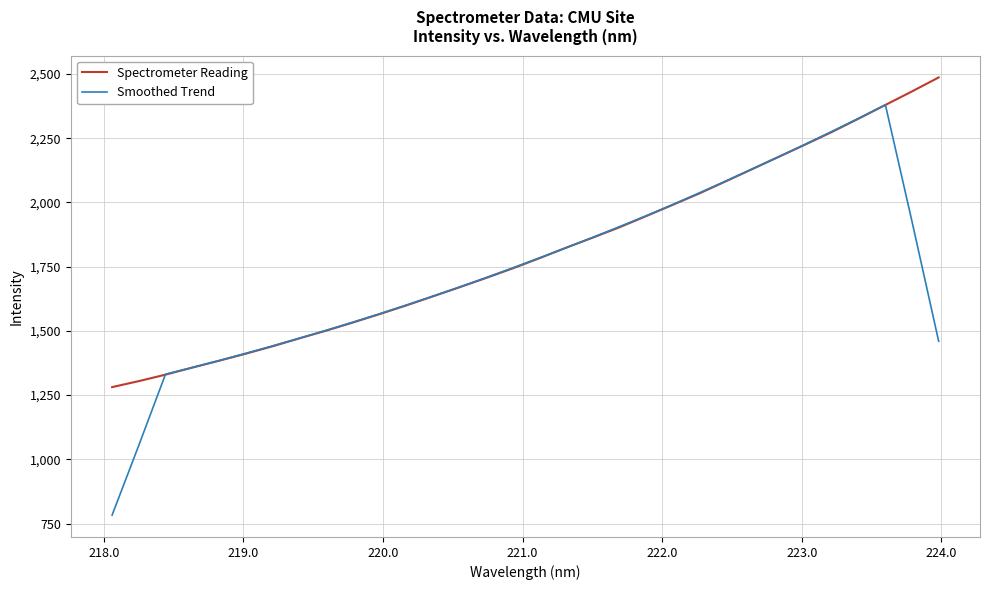

Which series has the widest spread of values?

Smoothed Trend